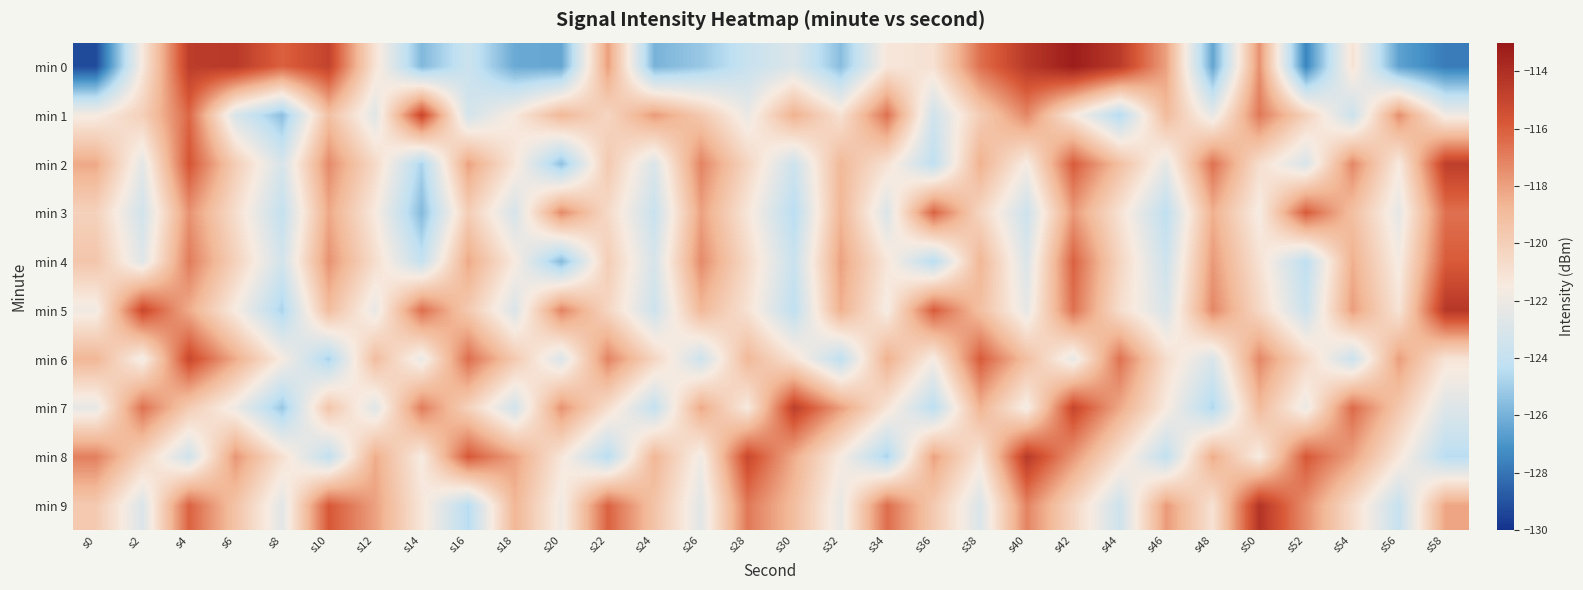

What is the smallest value displayed?

-129.2